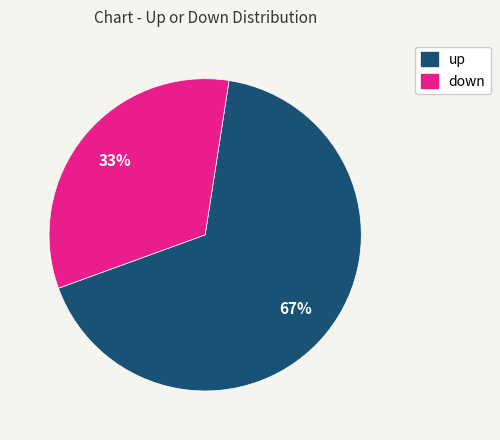

To the nearest percent, what is the difference between the largest and smallest slice percentages?

34%